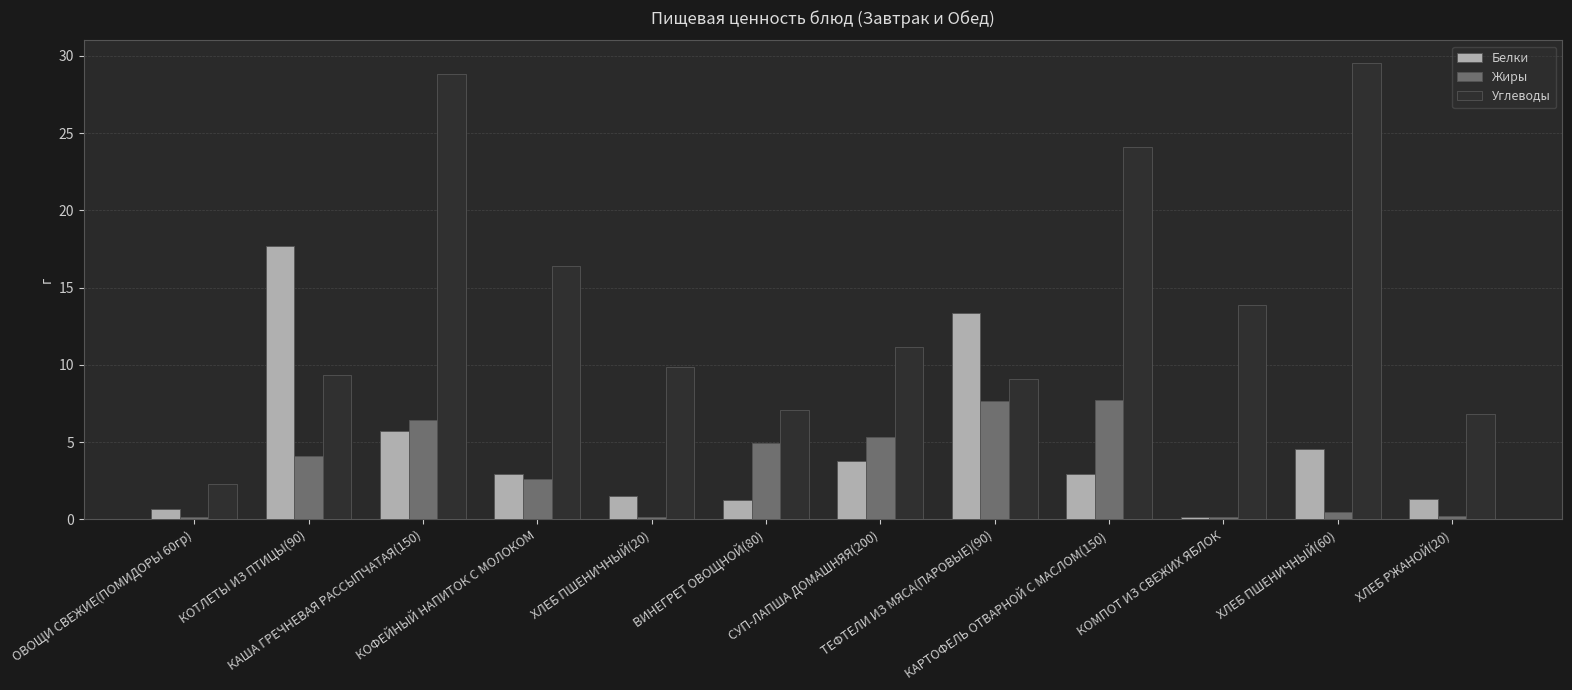

How many data points in Белки are above 2?

7